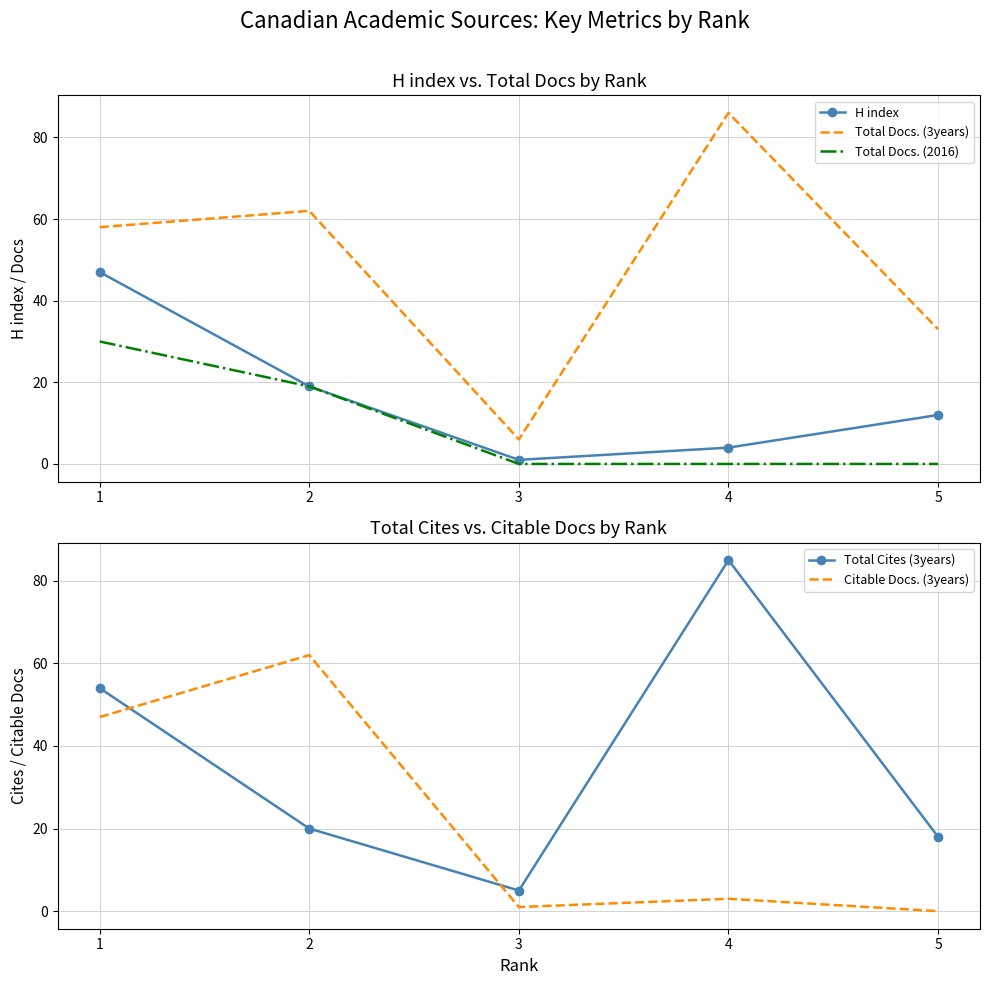

List the series in order of their overall mean, highest first.

Total Docs. (3years), Total Cites (3years), Citable Docs. (3years), H index, Total Docs. (2016)